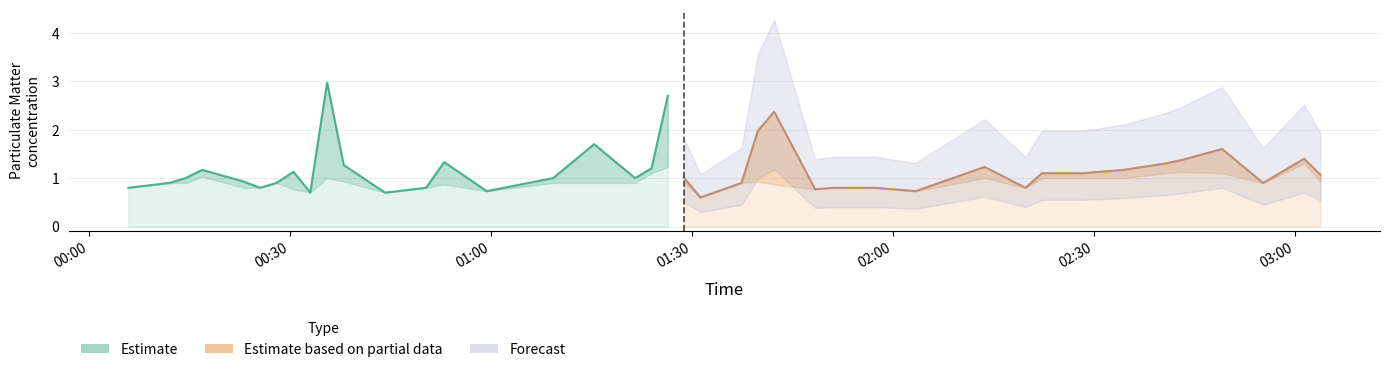

How many interior local peaks does the P1 (Estimate) series have?

5